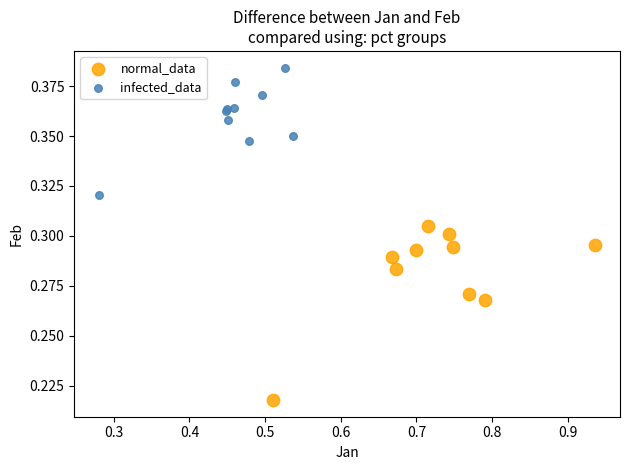

Which series has the largest Y range (max minus min)?

normal_data